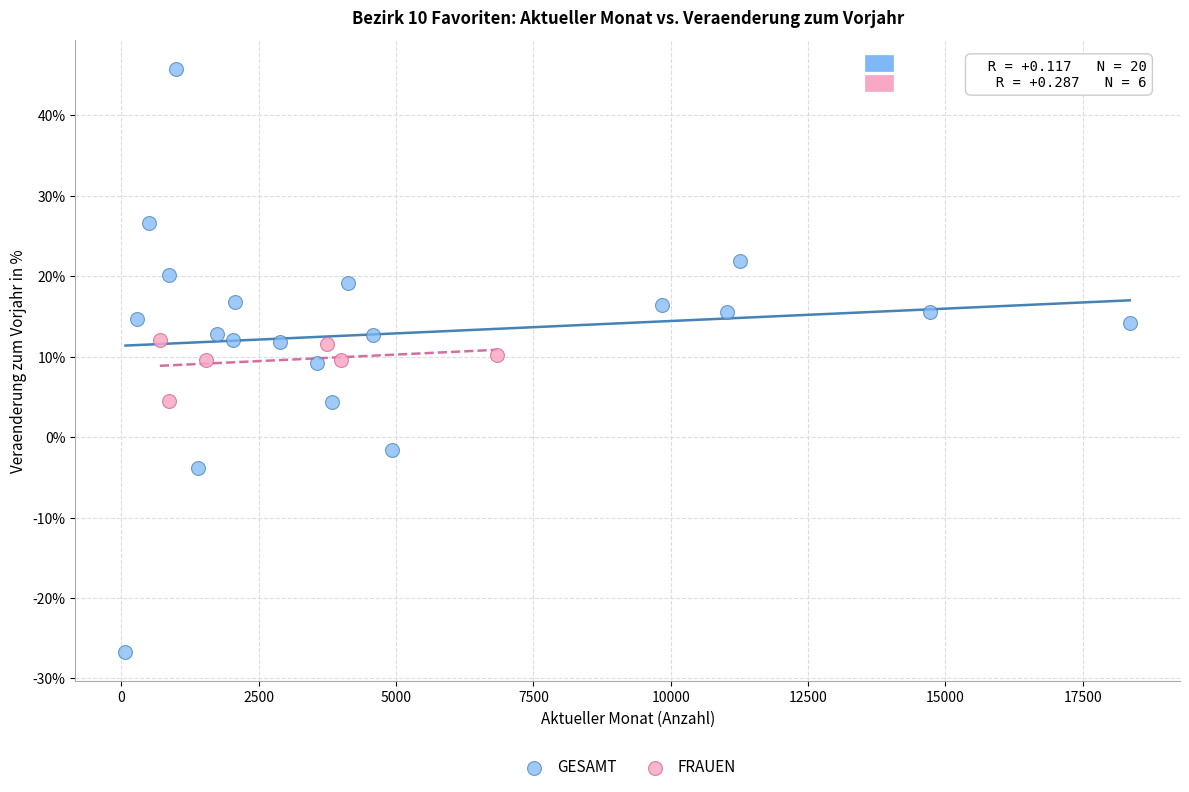

What are all the series names shown in the legend?

GESAMT, FRAUEN